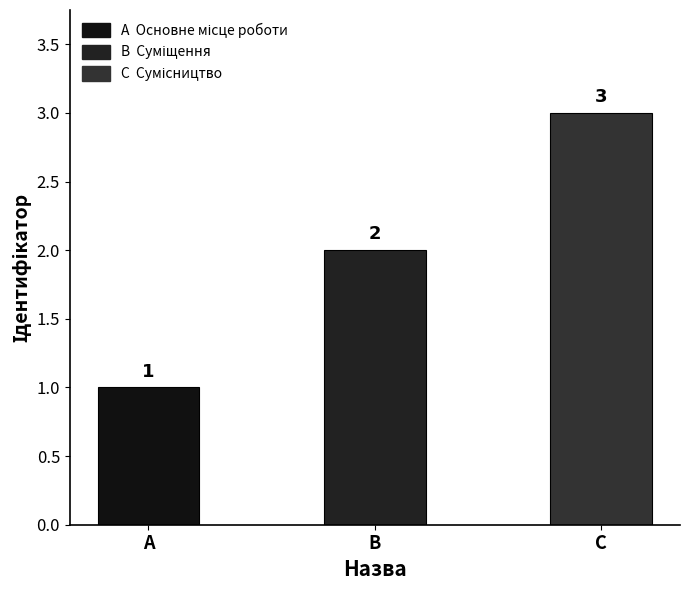

Count the values in the range 1 to 3.

3